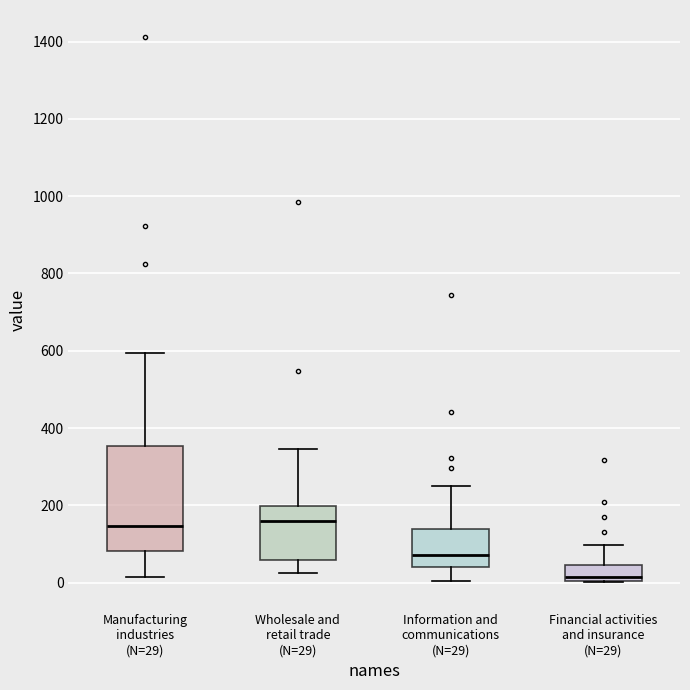

Reading left to right, read every box against the y-axis: the position of its median line, the range the box covers, and the ends of its whiskers. The values are not printed on the chart, so give them approximately, as read against the axis.

Manufacturing industries (N=29): median 140, box 80 to 360, whiskers 20 to 600
Wholesale and retail trade (N=29): median 160, box 60 to 200, whiskers 20 to 340
Information and communications (N=29): median 80, box 40 to 140, whiskers 0 to 260
Financial activities and insurance (N=29): median 20, box 0 to 40, whiskers 0 to 100